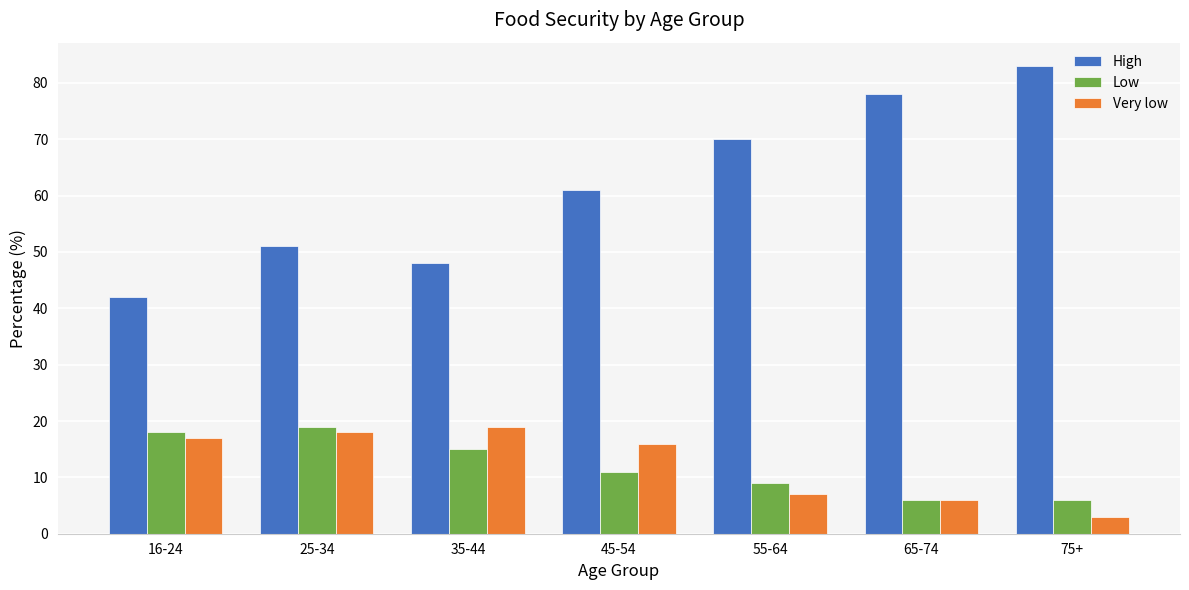

How many groups of bars are there?

7